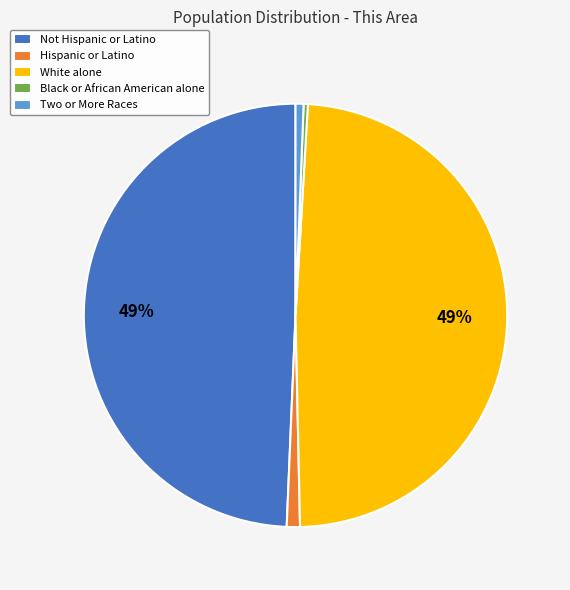

Is the sum of Two or More Races and Black or African American alone greater than half?

No